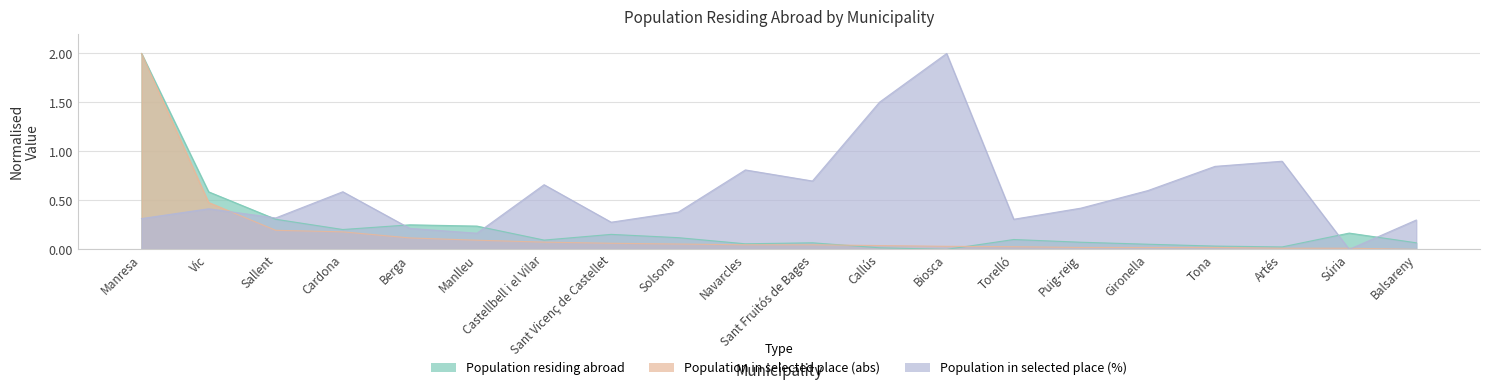

What are all the series names shown in the legend?

Population residing abroad, Population in selected place (abs), Population in selected place (%)